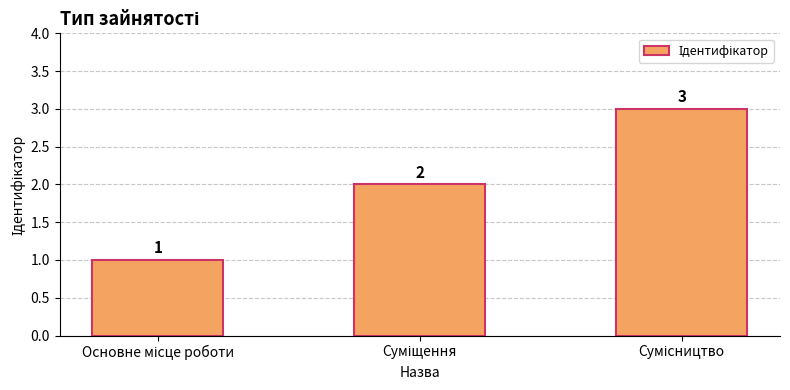

What is the maximum value shown in the chart?

3